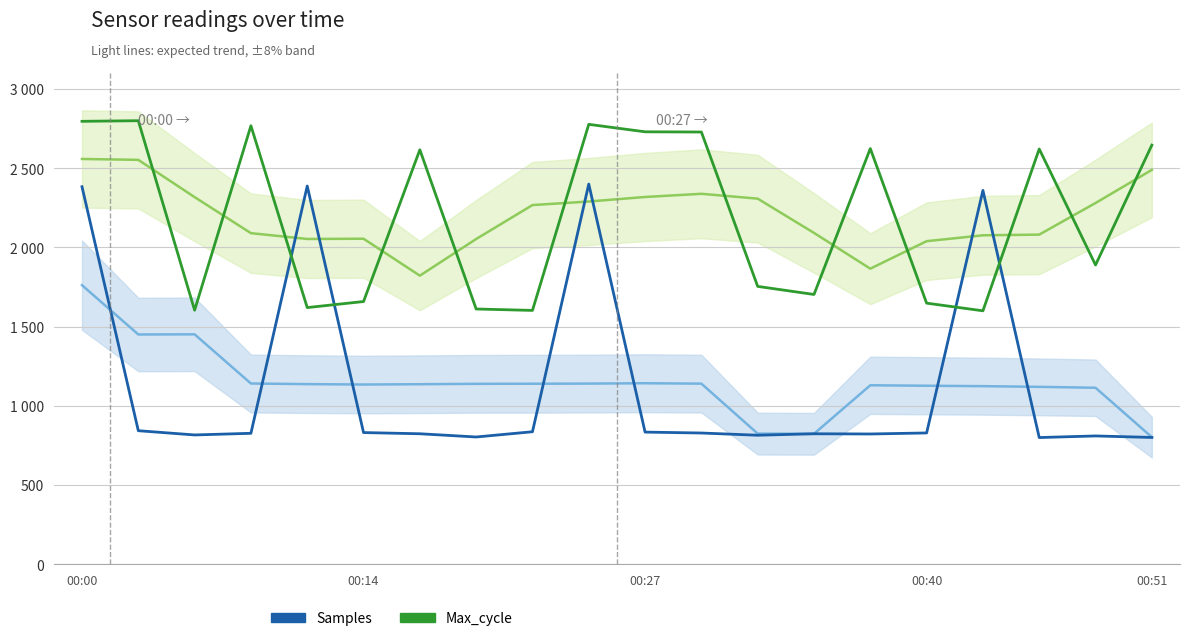

True or false: Samples (normalized) has a value of 1252.2 at 00:51.

False